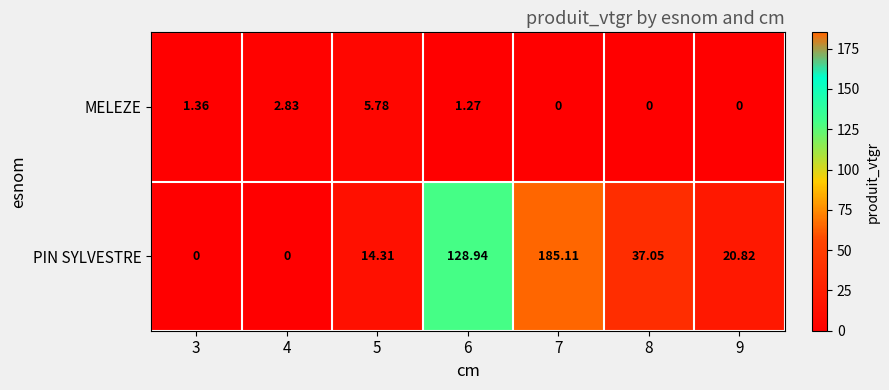

Which series changed the most between 7 and 8?

PIN SYLVESTRE